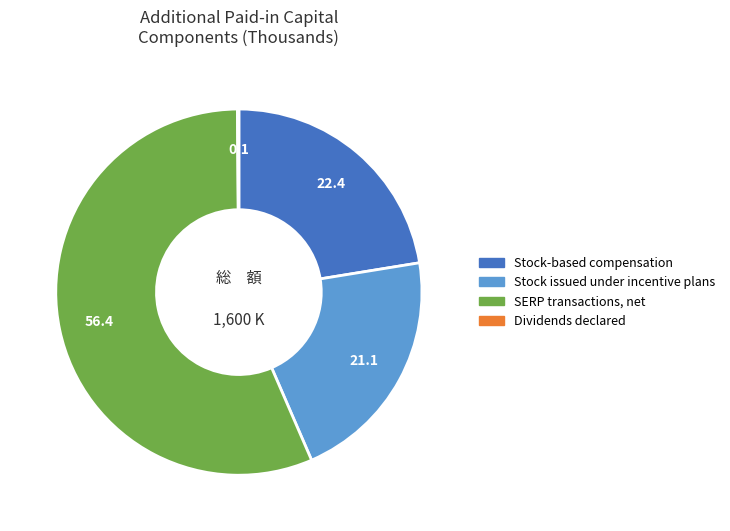

Which slice is the largest?

SERP transactions, net